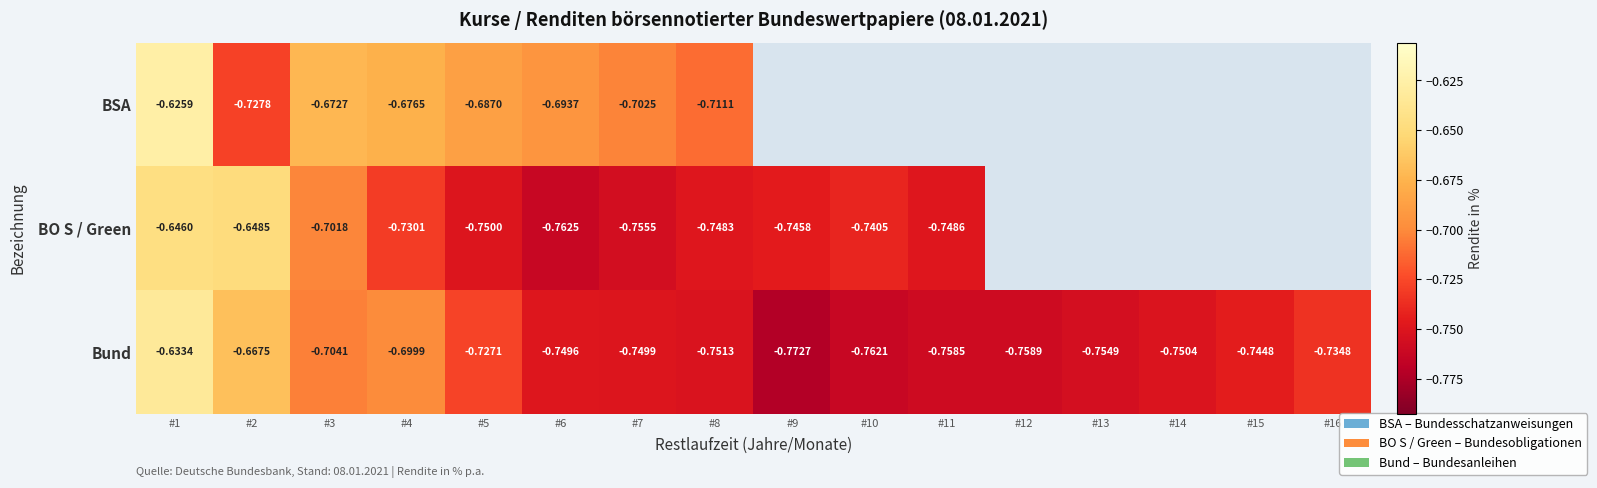

Which series changed the most between #1 and #3?

Bund